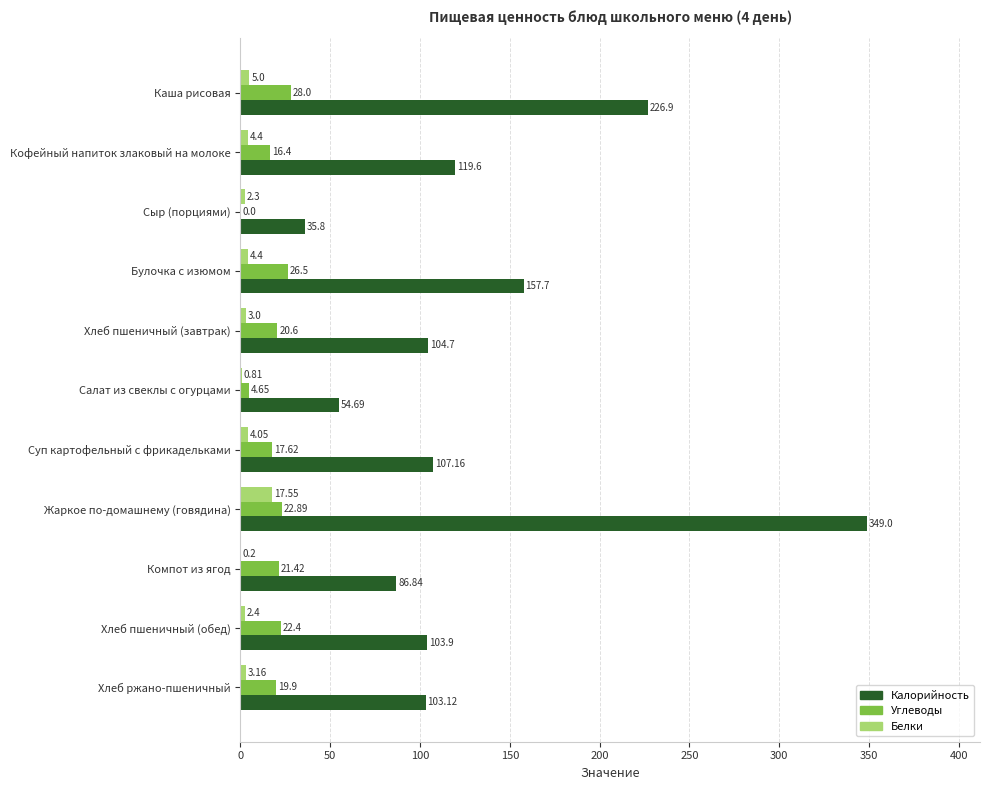

Which series has the largest total across all categories?

Калорийность